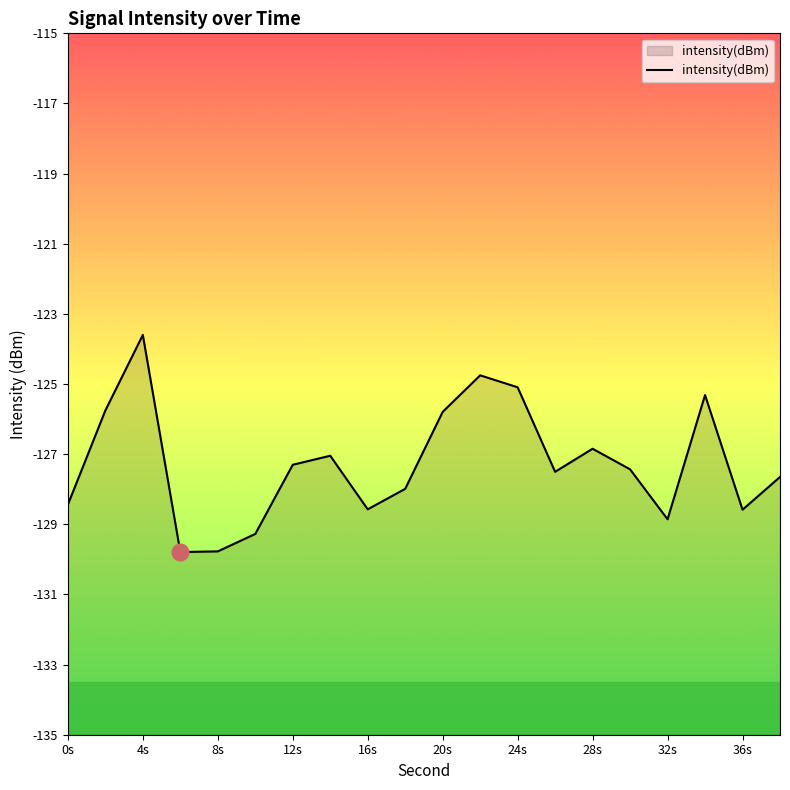

Read the value at 16s.

-128.6